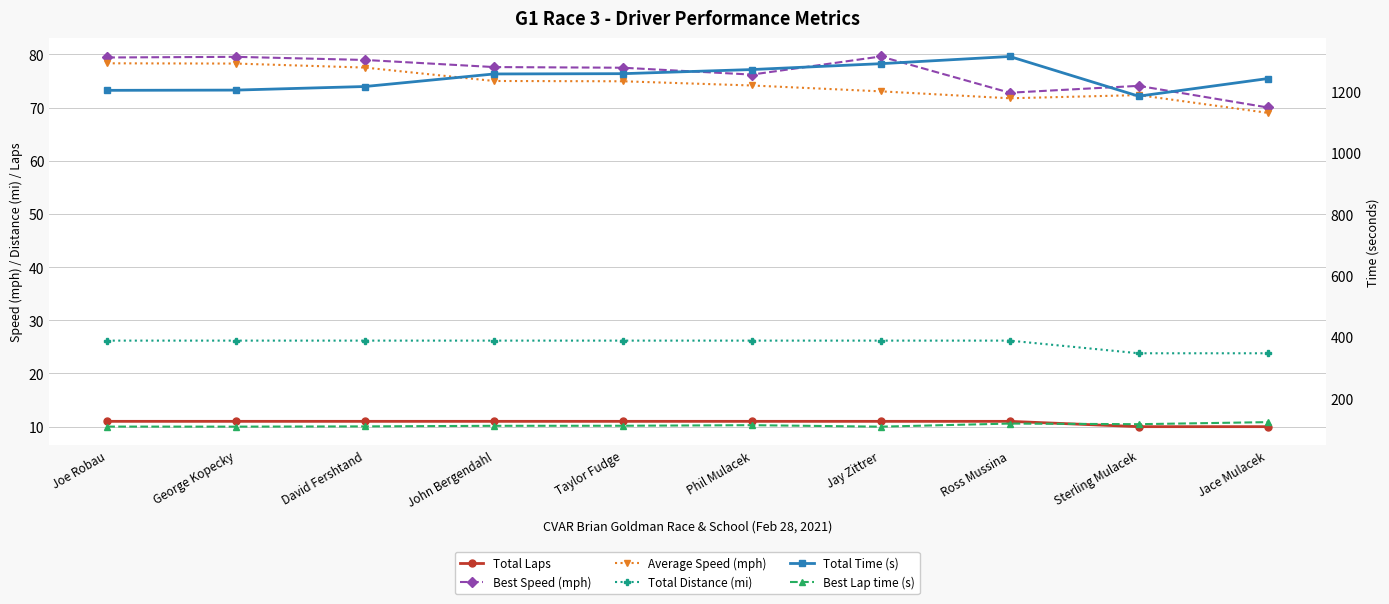

What position from the left is Phil Mulacek?

6